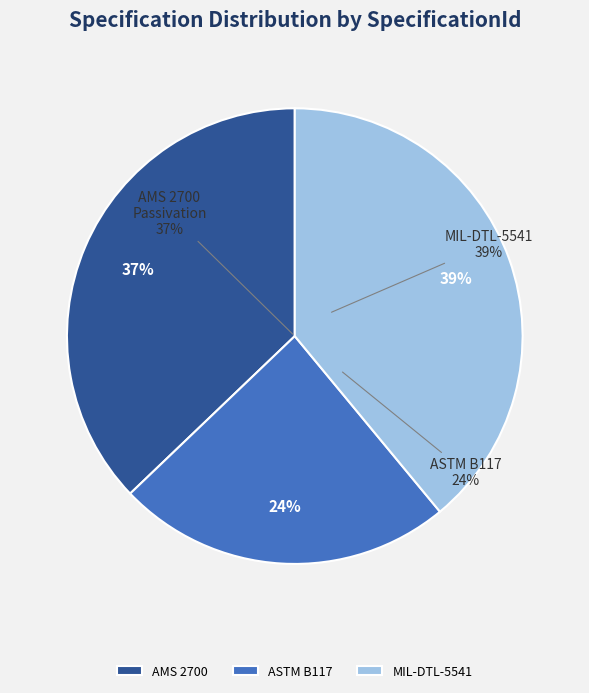

To the nearest percent, what is the difference between the MIL-DTL-5541 and ASTM B117 slice percentages?

15%